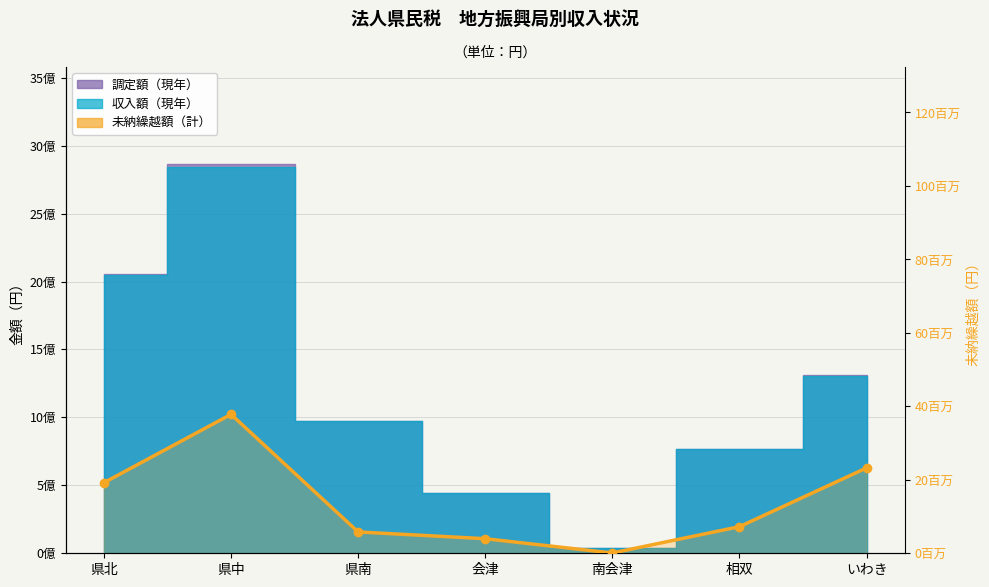

True or false: the data shows 5522080 at 会津.

False